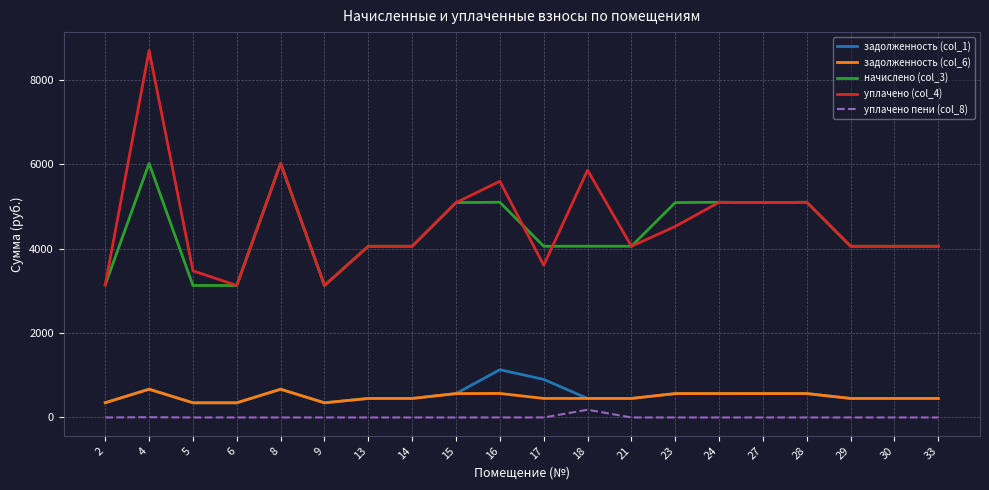

At which label is уплачено (col_4) closest to 5909?

18